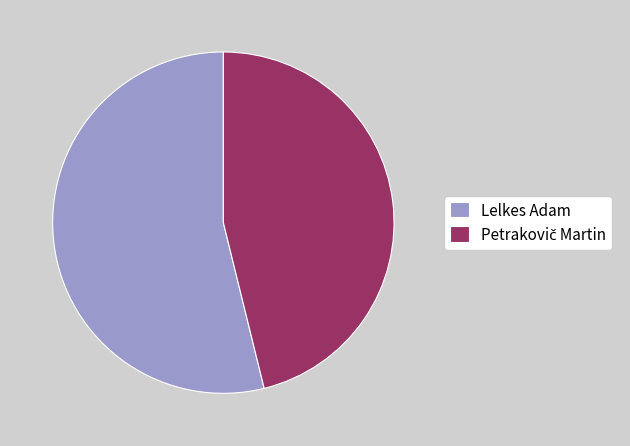

Which slice is the largest?

Lelkes Adam